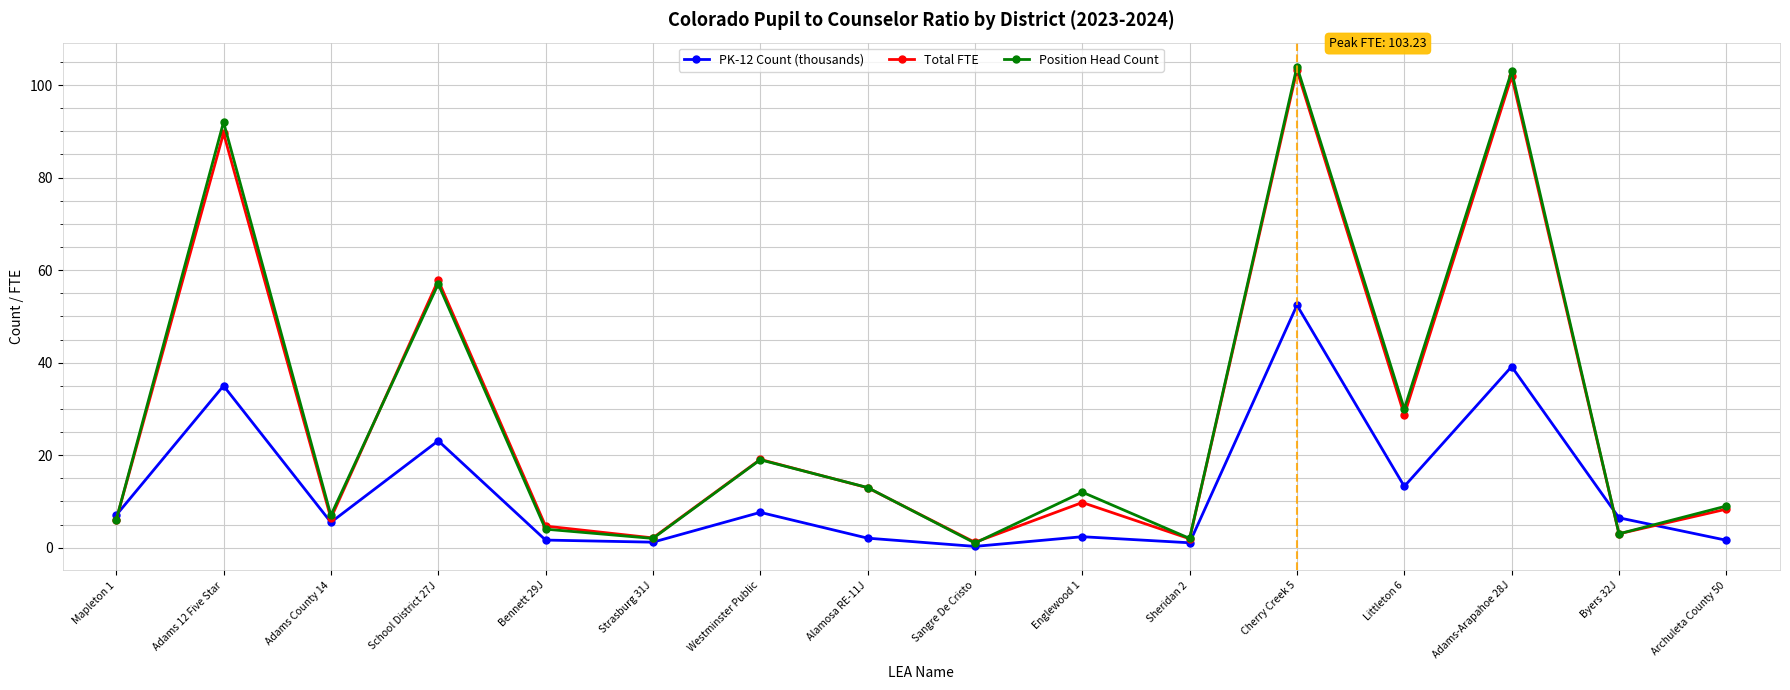

What is the label of the 3rd point from the right?

Adams-Arapahoe 28J